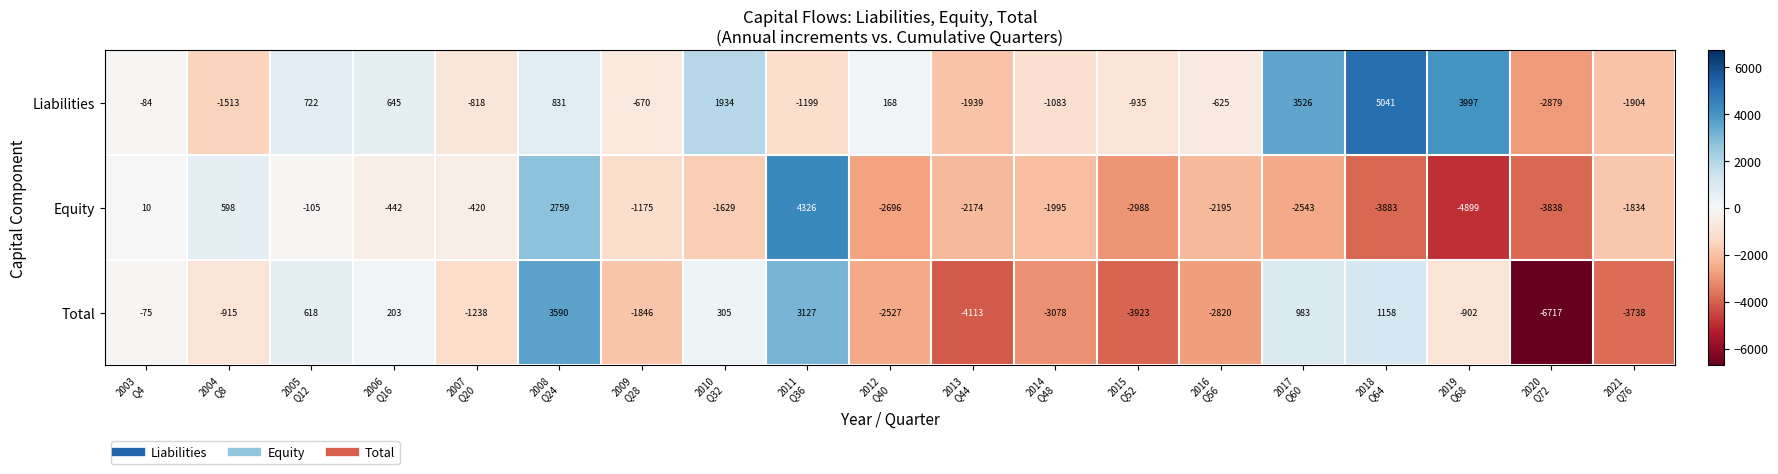

Rank the series by their maximum value, from highest to lowest.

Liabilities, Equity, Total